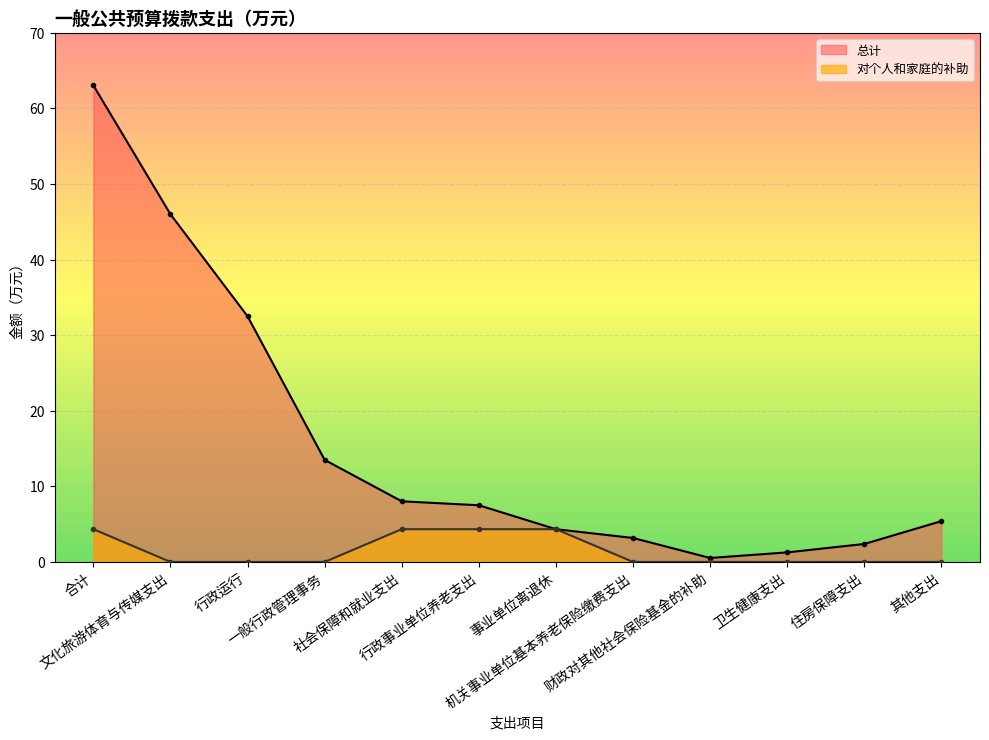

Is the value of 对个人和家庭的补助 at 其他支出 greater than the value of 总计 at 一般行政管理事务?

No